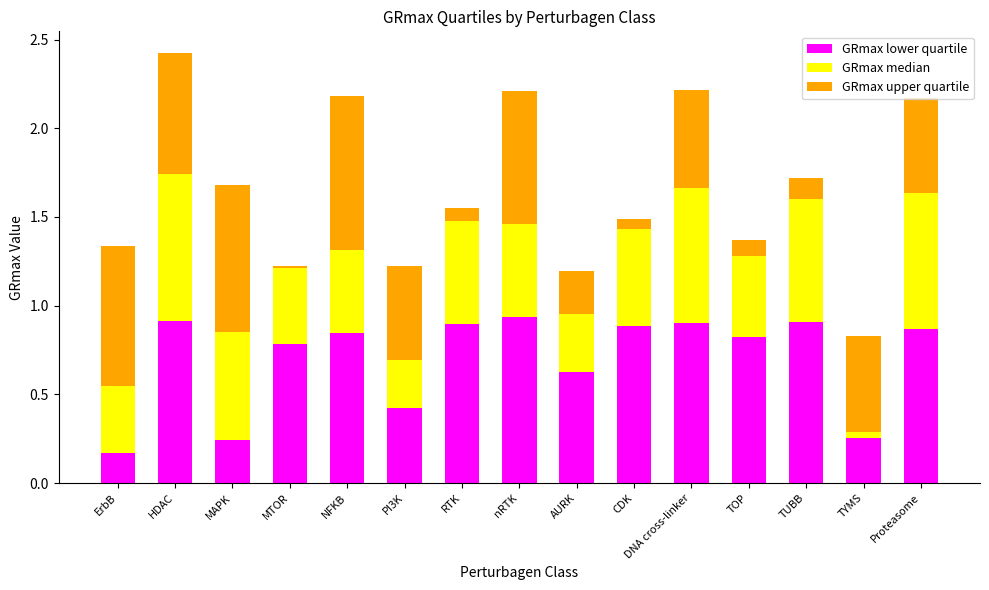

What are all the series names shown in the legend?

GRmax lower quartile, GRmax median, GRmax upper quartile